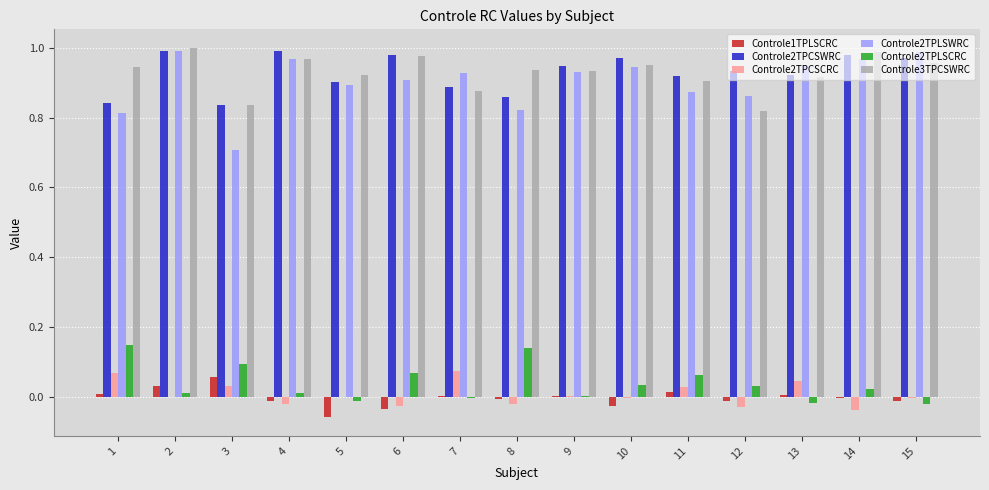

True or false: Controle2TPCSWRC has a value of 0.4 at 14.

False